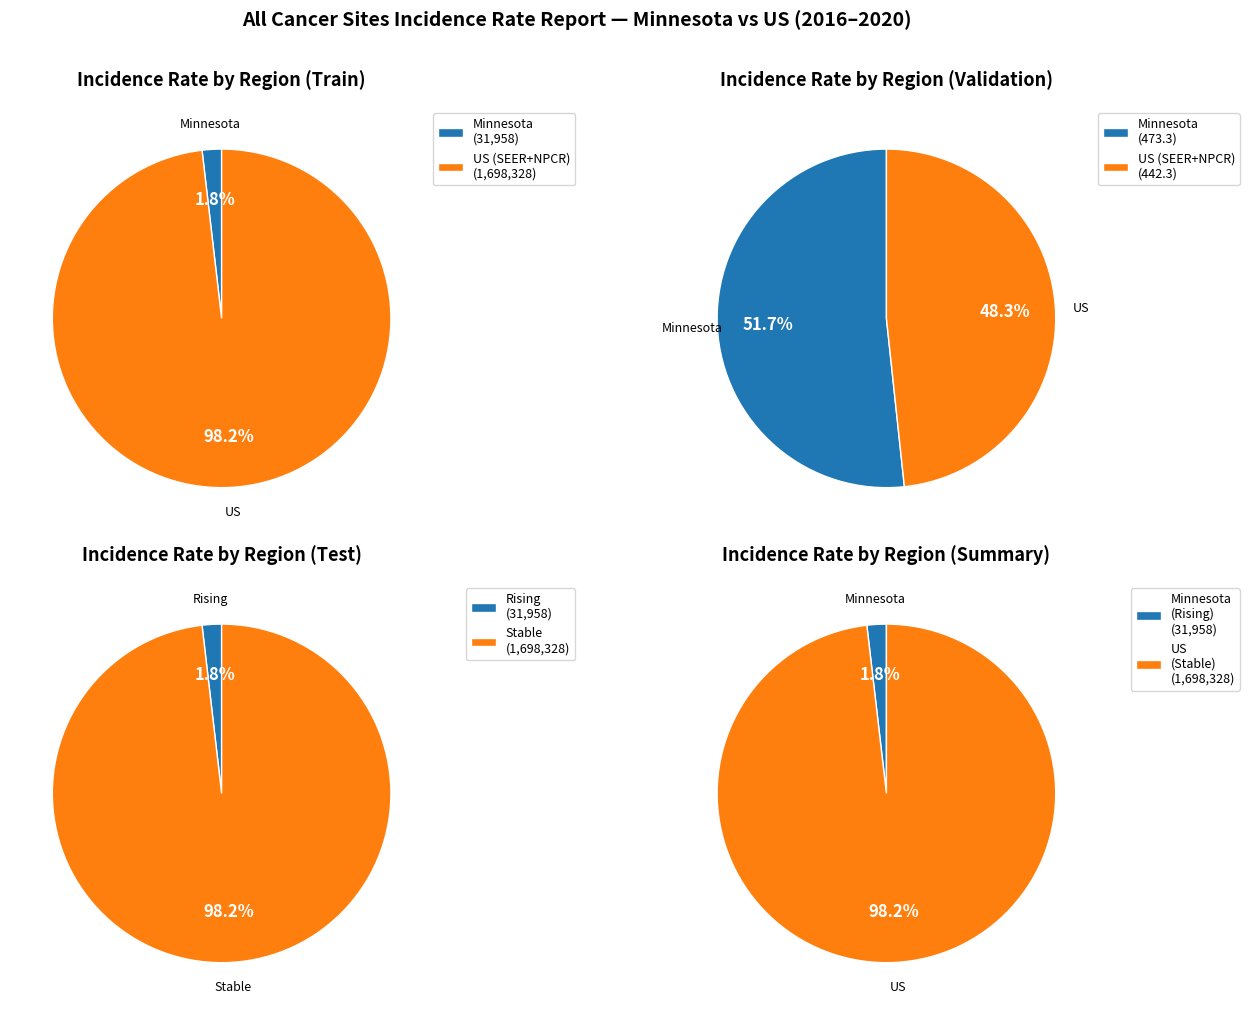

To the nearest percent, what is the average slice percentage?

50%